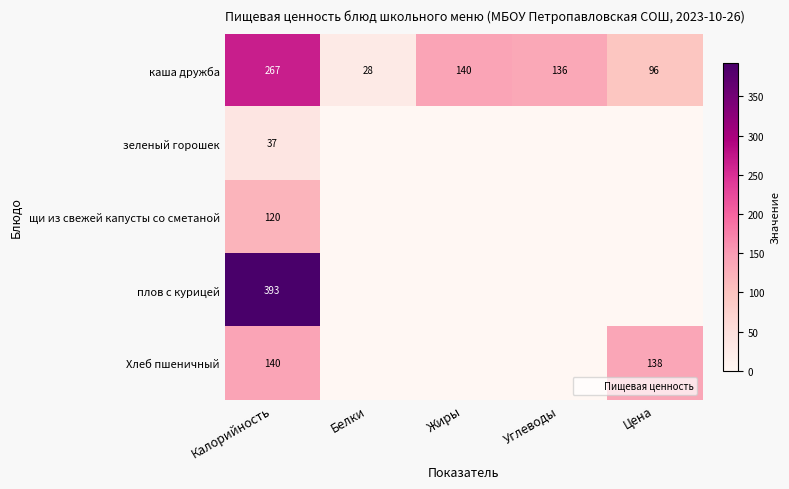

Between Белки and Цена, which is larger?

Цена